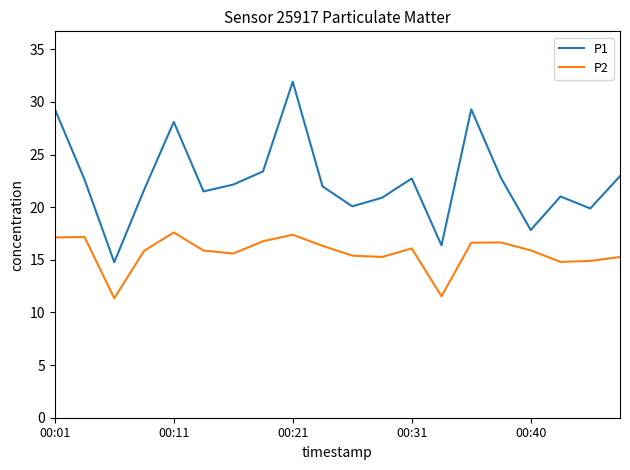

What is the maximum value for P2?

17.6